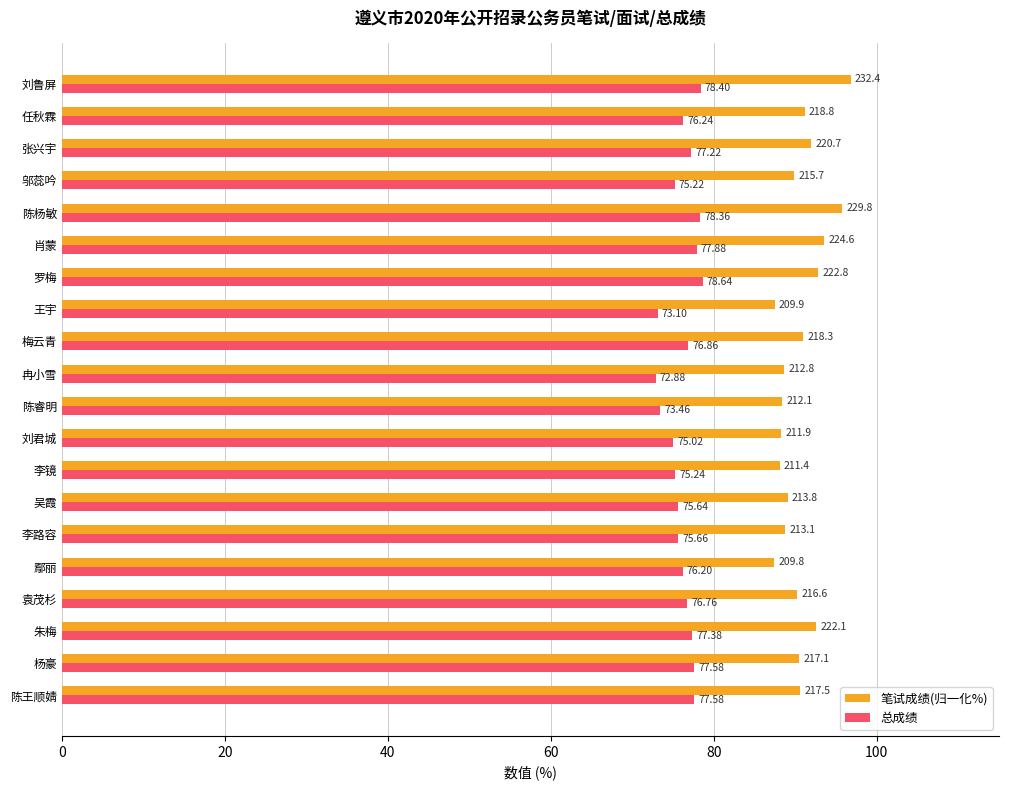

What is the difference between the 总成绩 values at 罗梅 and 张兴宇?

1.4